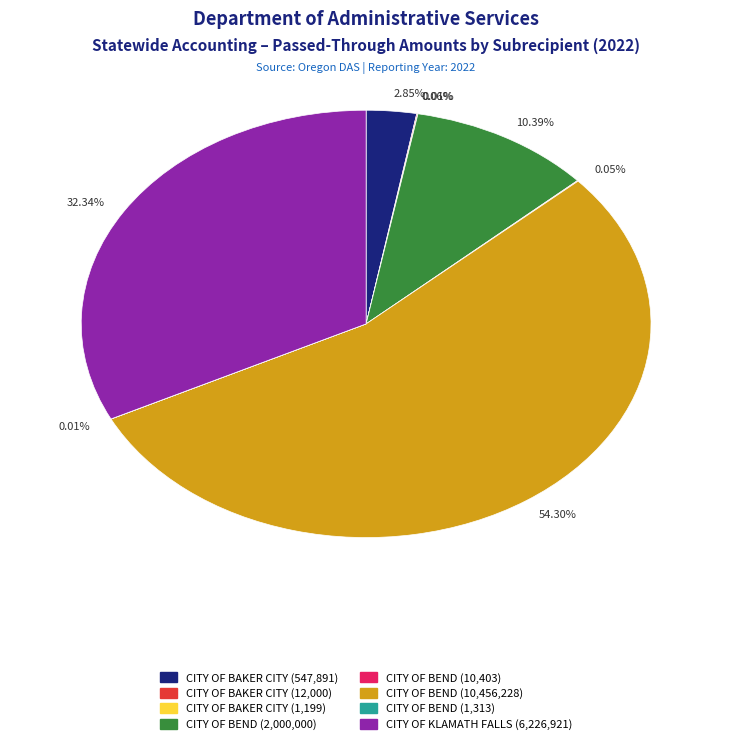

Is there any slice that represents more than half of the pie?

Yes